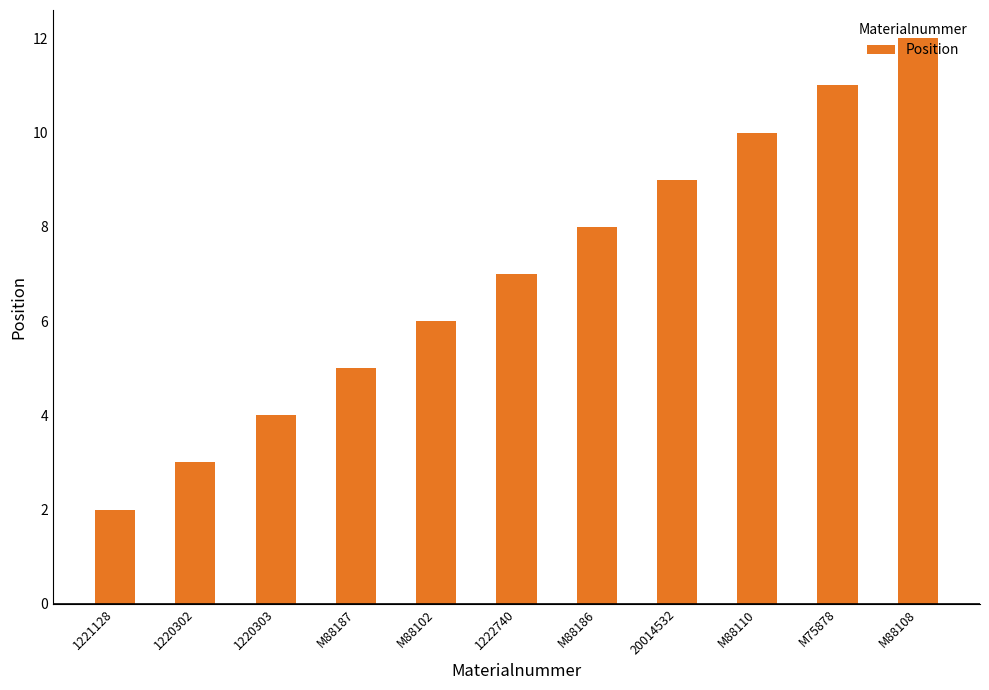

Are the bars horizontal?

No